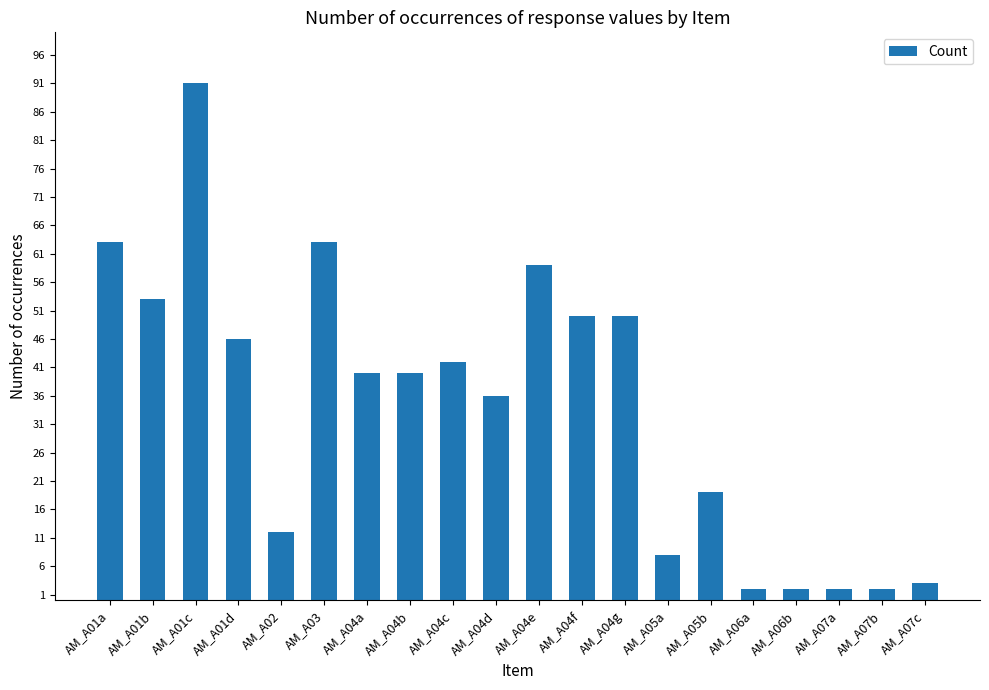

What is the sum of the values at AM_A06b and AM_A01c?

93